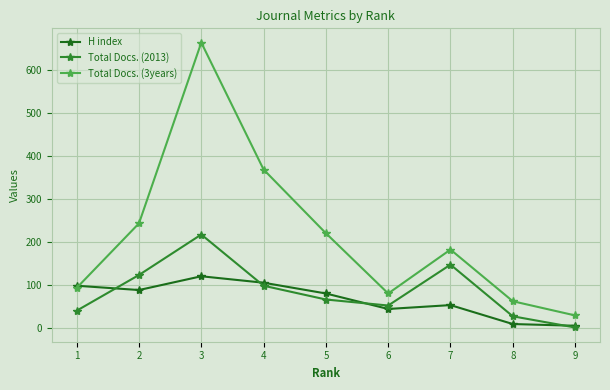

Is this an area chart (filled region under the line)?

No